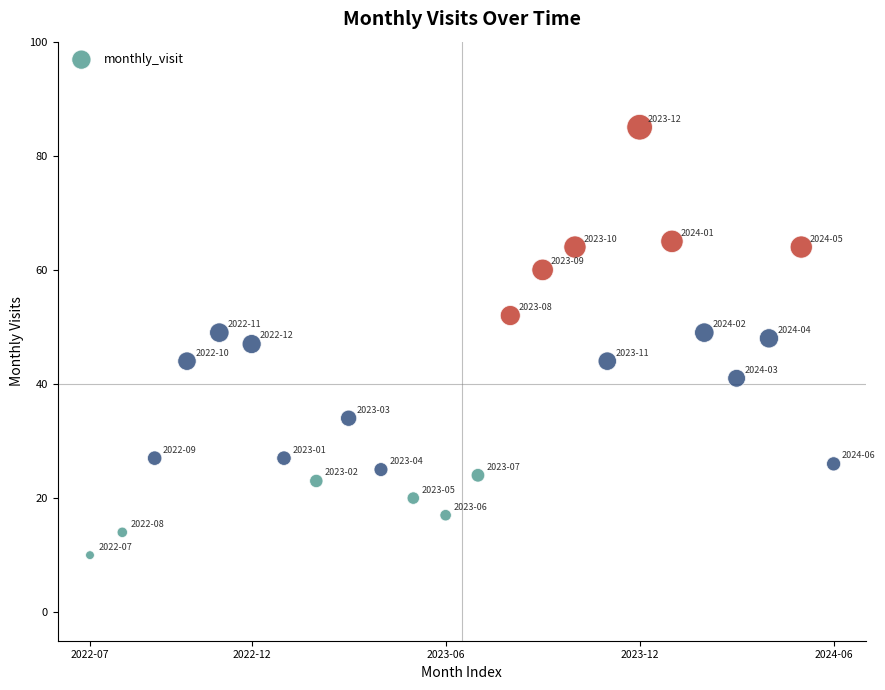

What is the range of Y values (max minus min)?

75